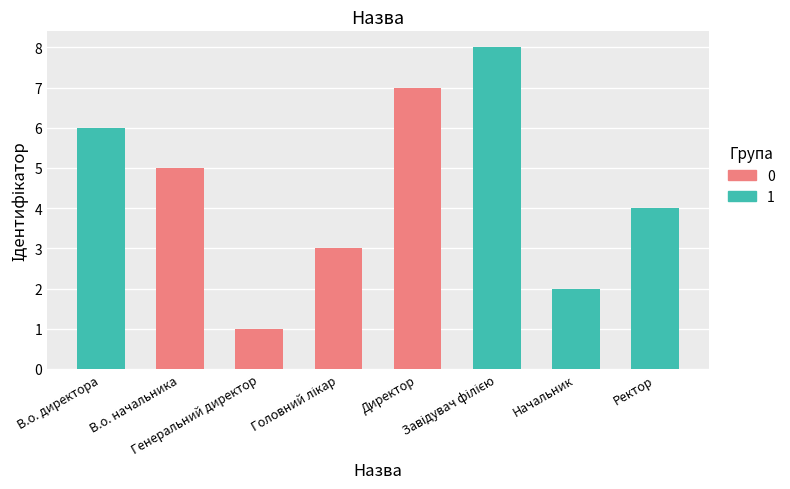

What is the difference between the maximum and minimum values?

7